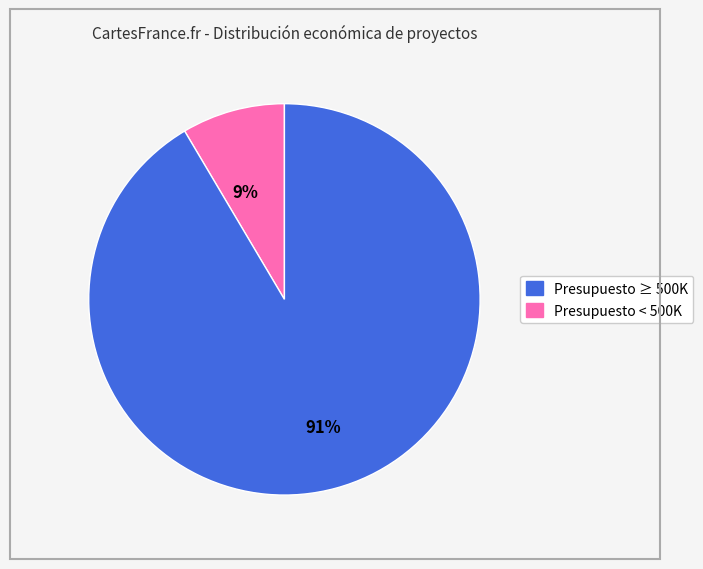

To the nearest percent, what is the average slice percentage?

50%